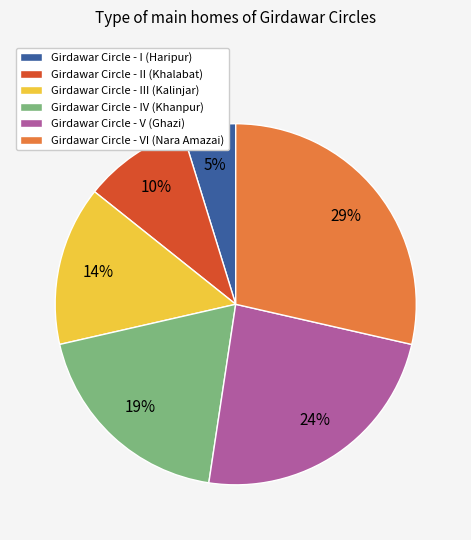

Does Girdawar Circle - II (Khalabat) represent more than half of the total?

No